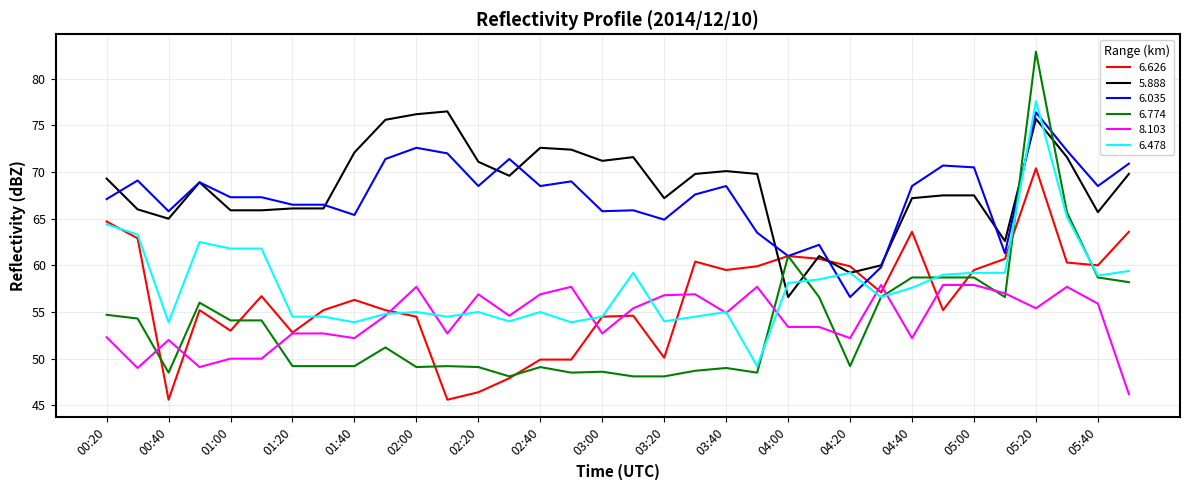

True or false: 8.103 and 5.888 cross at least once.

False